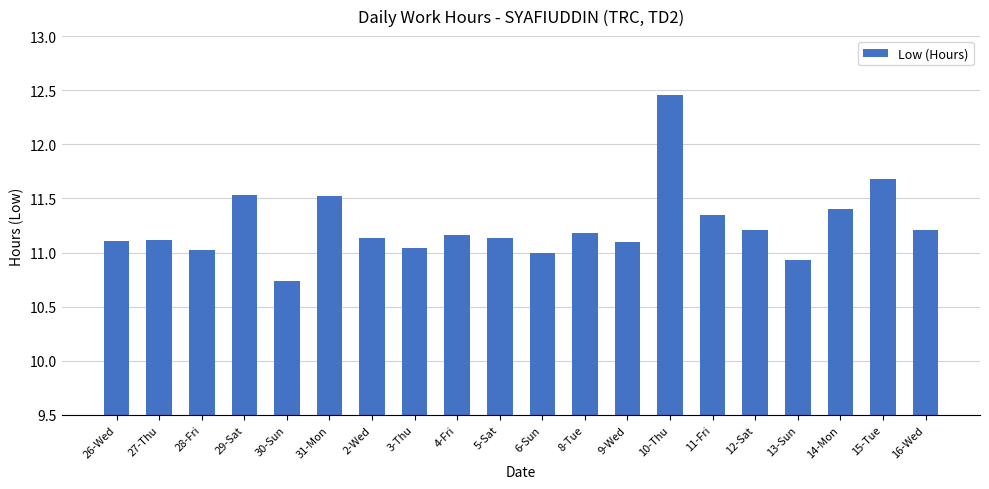

Does the chart contain stacked bars?

No